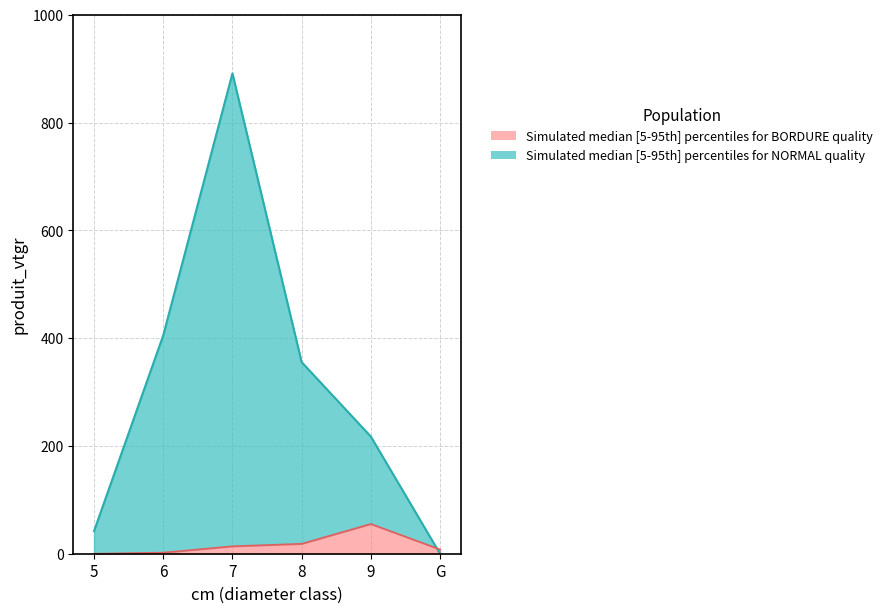

Is the value of produit_vtgr_bordure at 6 greater than the value of produit_vtgr_normal at 9?

No